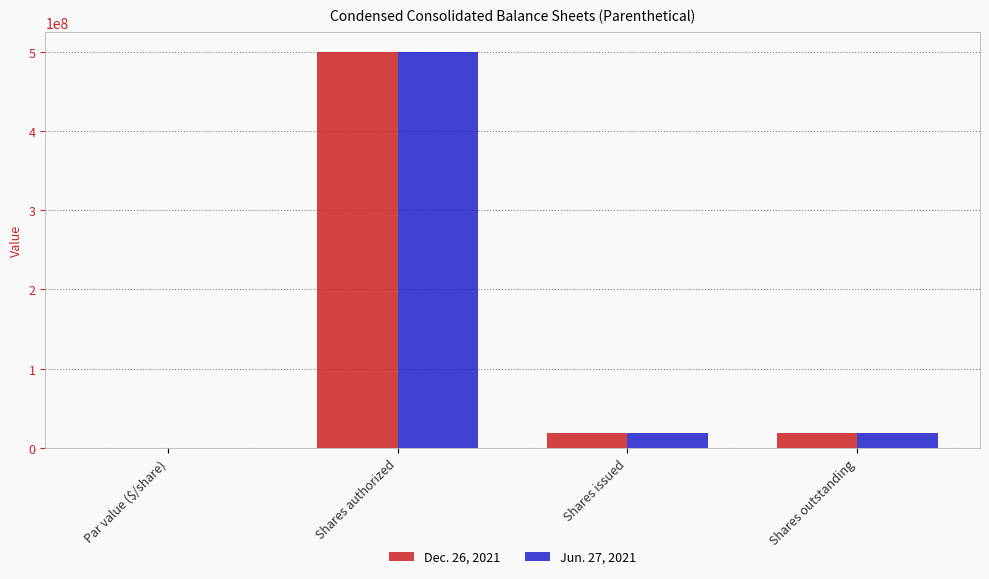

Does the chart contain stacked bars?

No